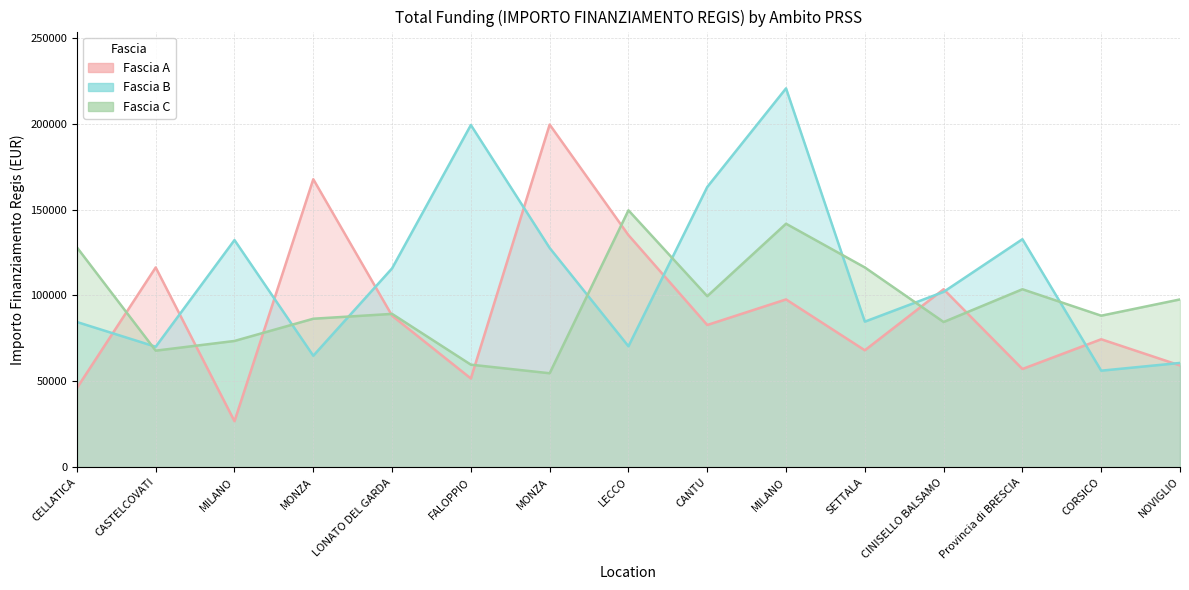

At which category does Fascia A reach its first local valley?

MILANO